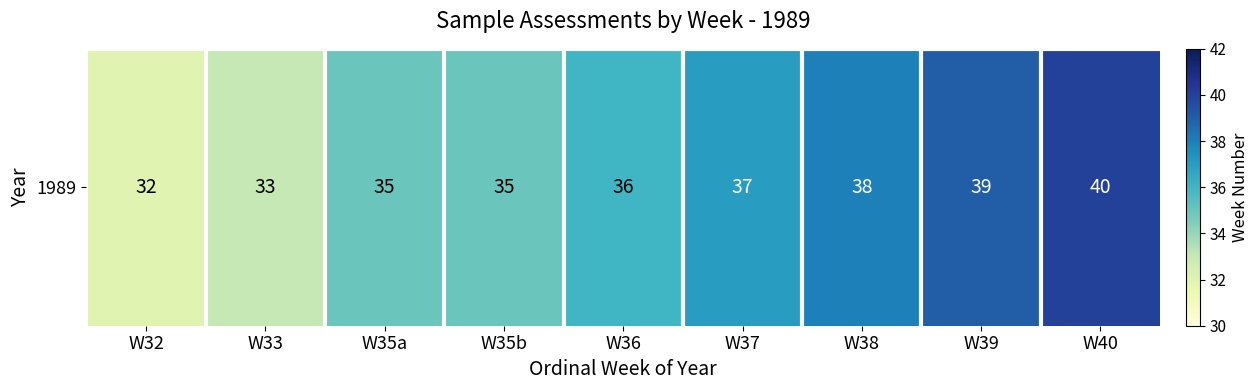

Reading right to left, extract all data points from this chart.

W40=40	W39=39	W38=38	W37=37	W36=36	W35b=35	W35a=35	W33=33	W32=32